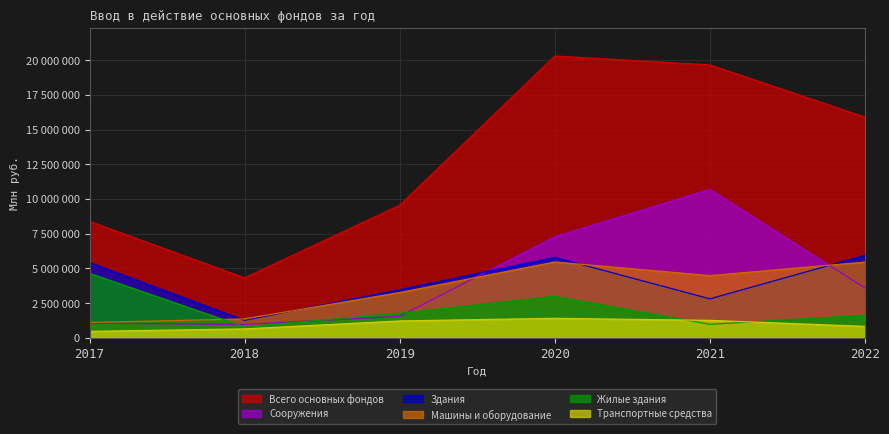

Rank the series by their maximum value, from highest to lowest.

Всего основных фондов, Сооружения, Здания, Машины и оборудование, Жилые здания, Транспортные средства